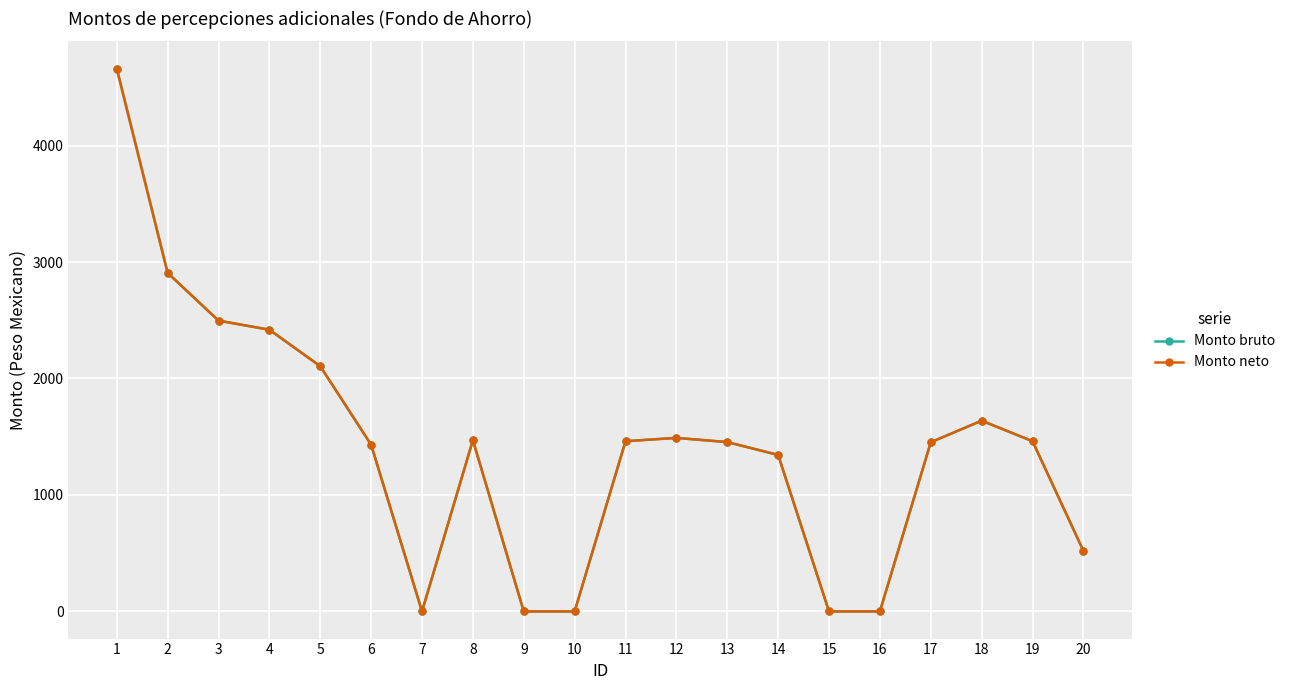

Rank the series by their maximum value, from highest to lowest.

Monto bruto, Monto neto